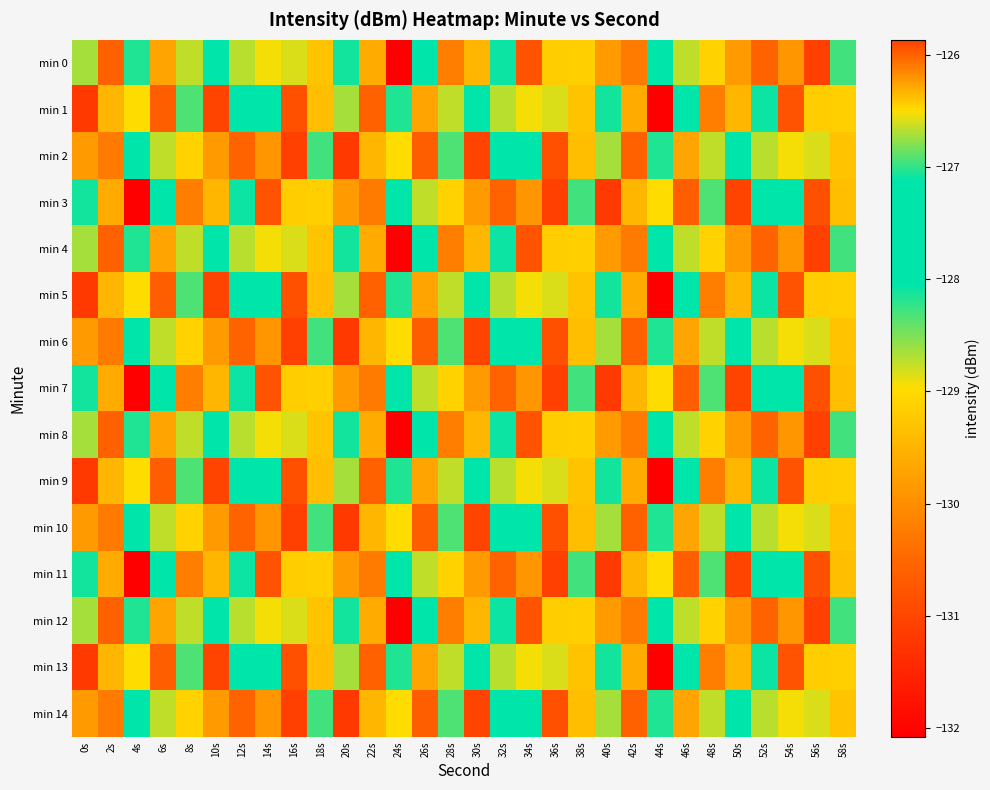

At which category does the chart reach its peak across all series?

10s